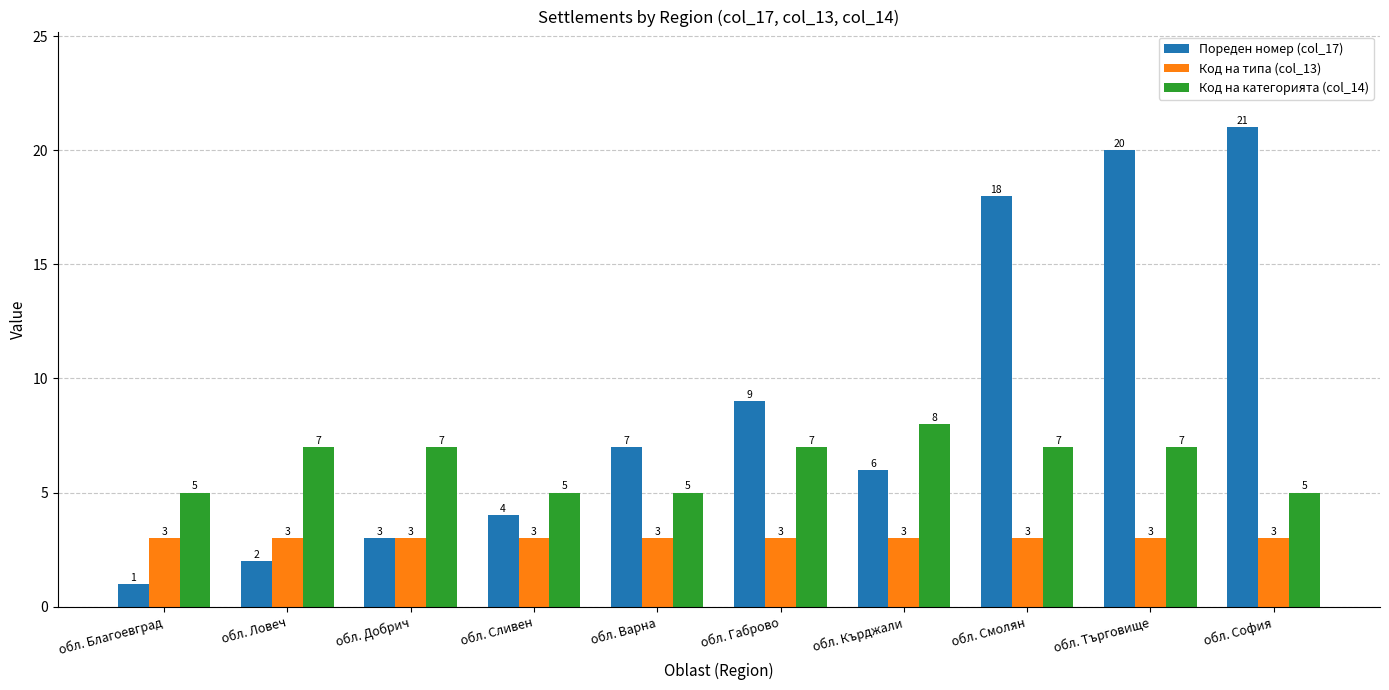

At which category does the chart reach its minimum across all series?

обл. Благоевград